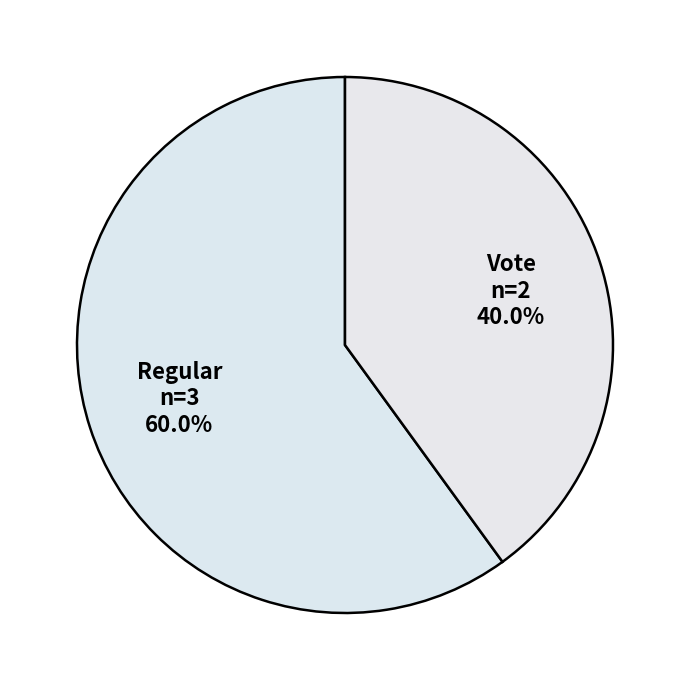

What is the ratio of the value at Regular to the value at Vote?

1.5